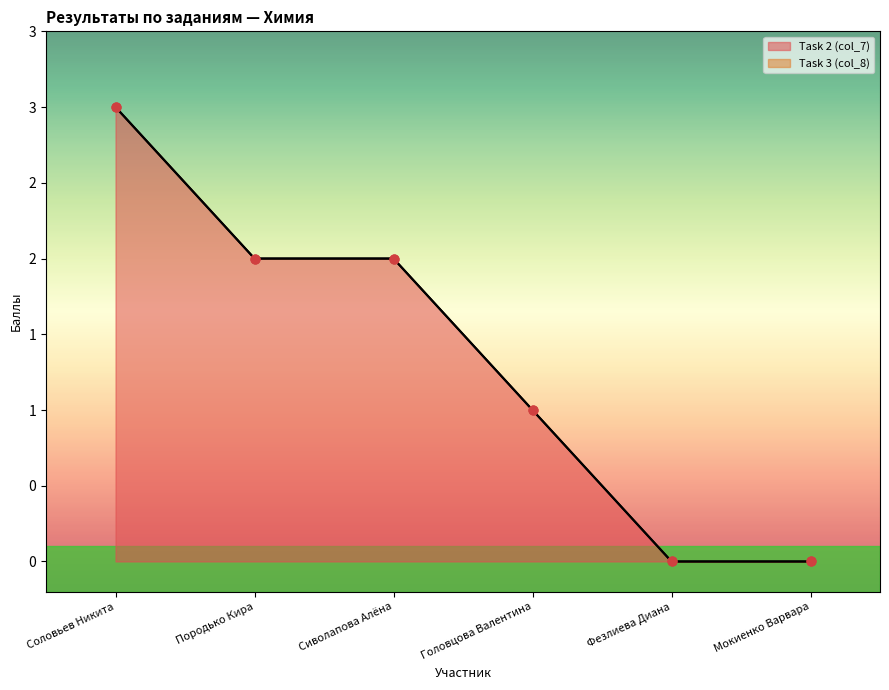

Between Мокиенко Варвара and Сиволапова Алёна, which is larger?

Сиволапова Алёна